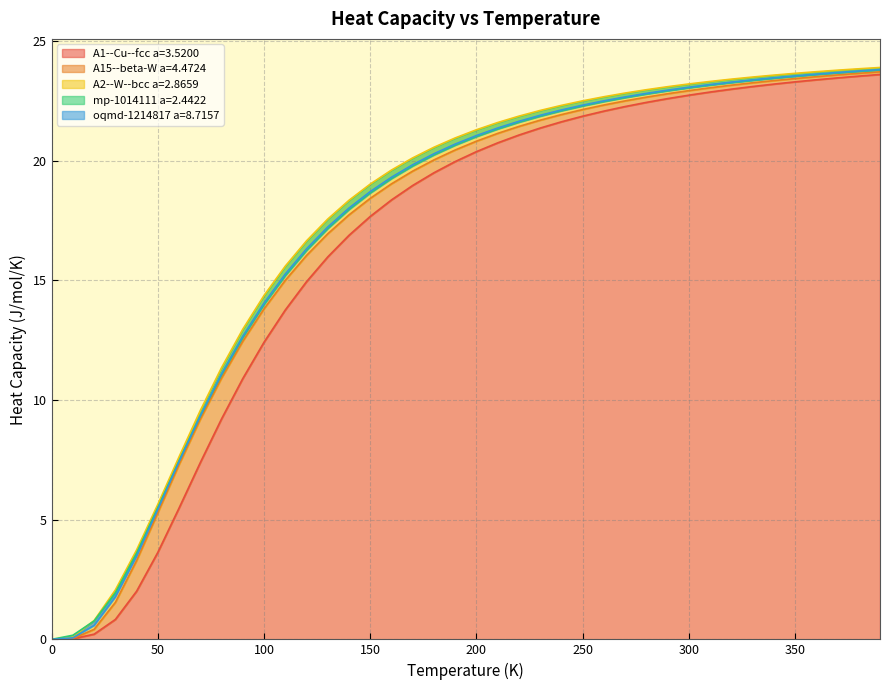

At how many categories does at least one series exceed 21?

20